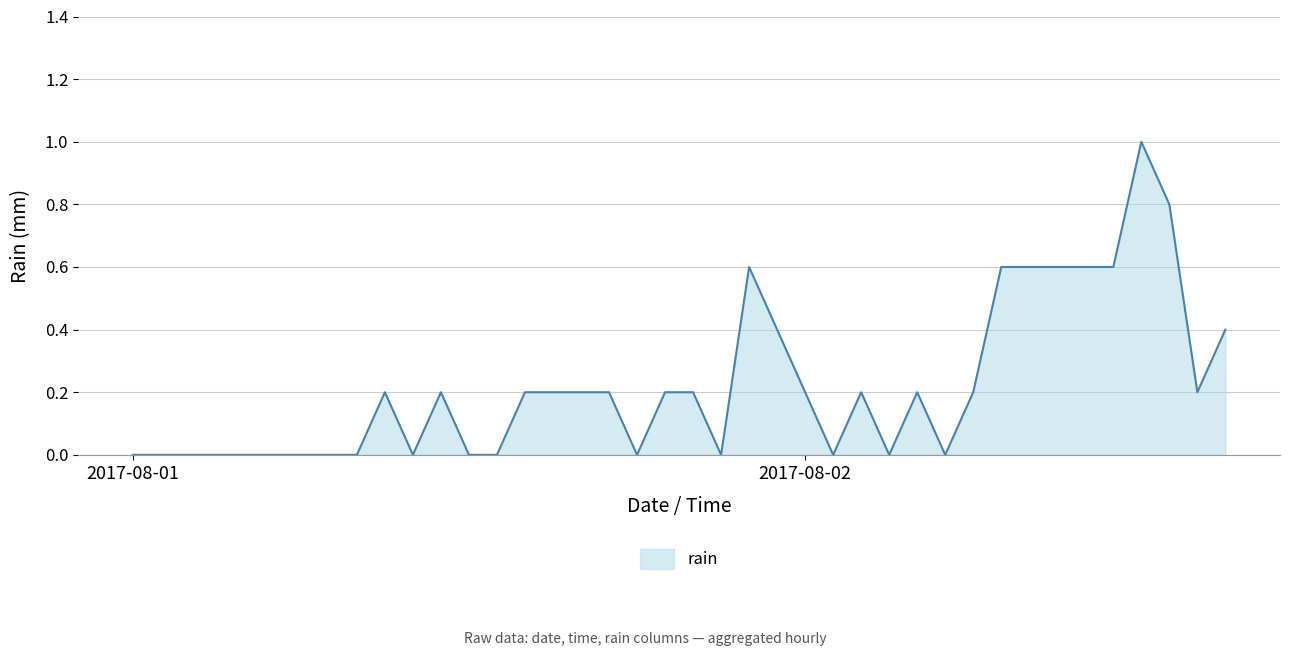

Is this an area chart (filled region under the line)?

Yes